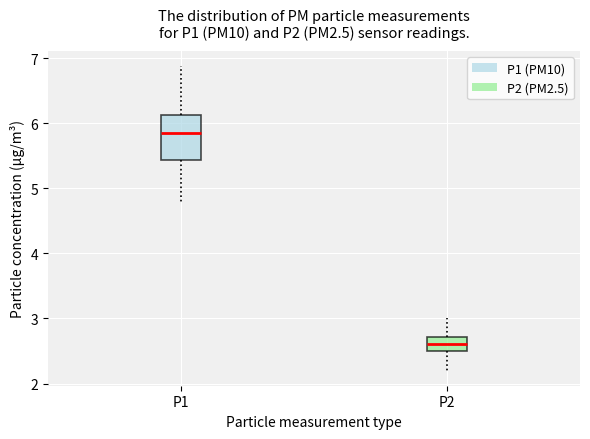

Where is the upper edge of the box for P2 on the y-axis? The values are not printed on the chart, so give them approximately, as read against the axis.

2.7